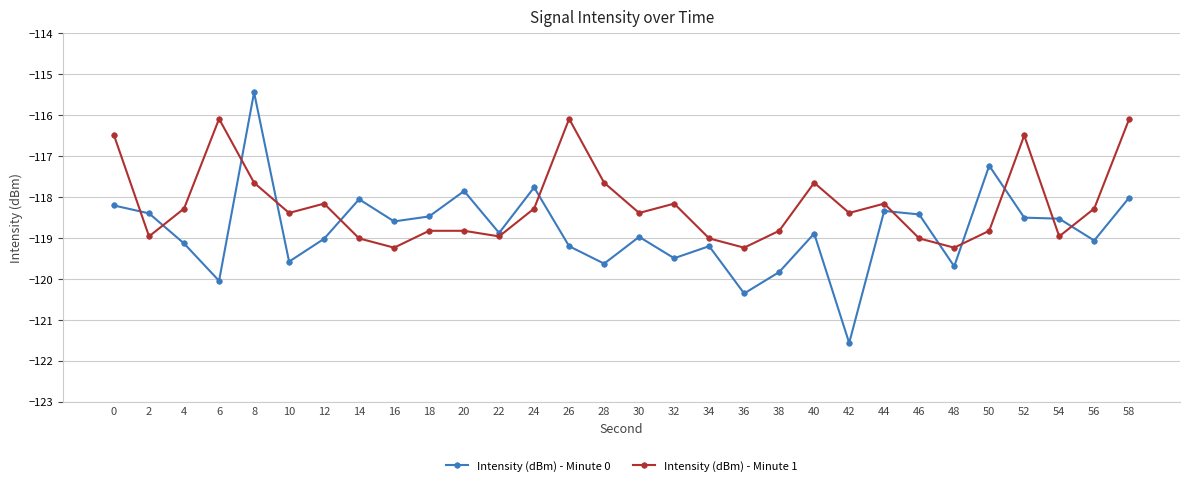

How many values in the Intensity (dBm) - Minute 1 series exceed -118?

8